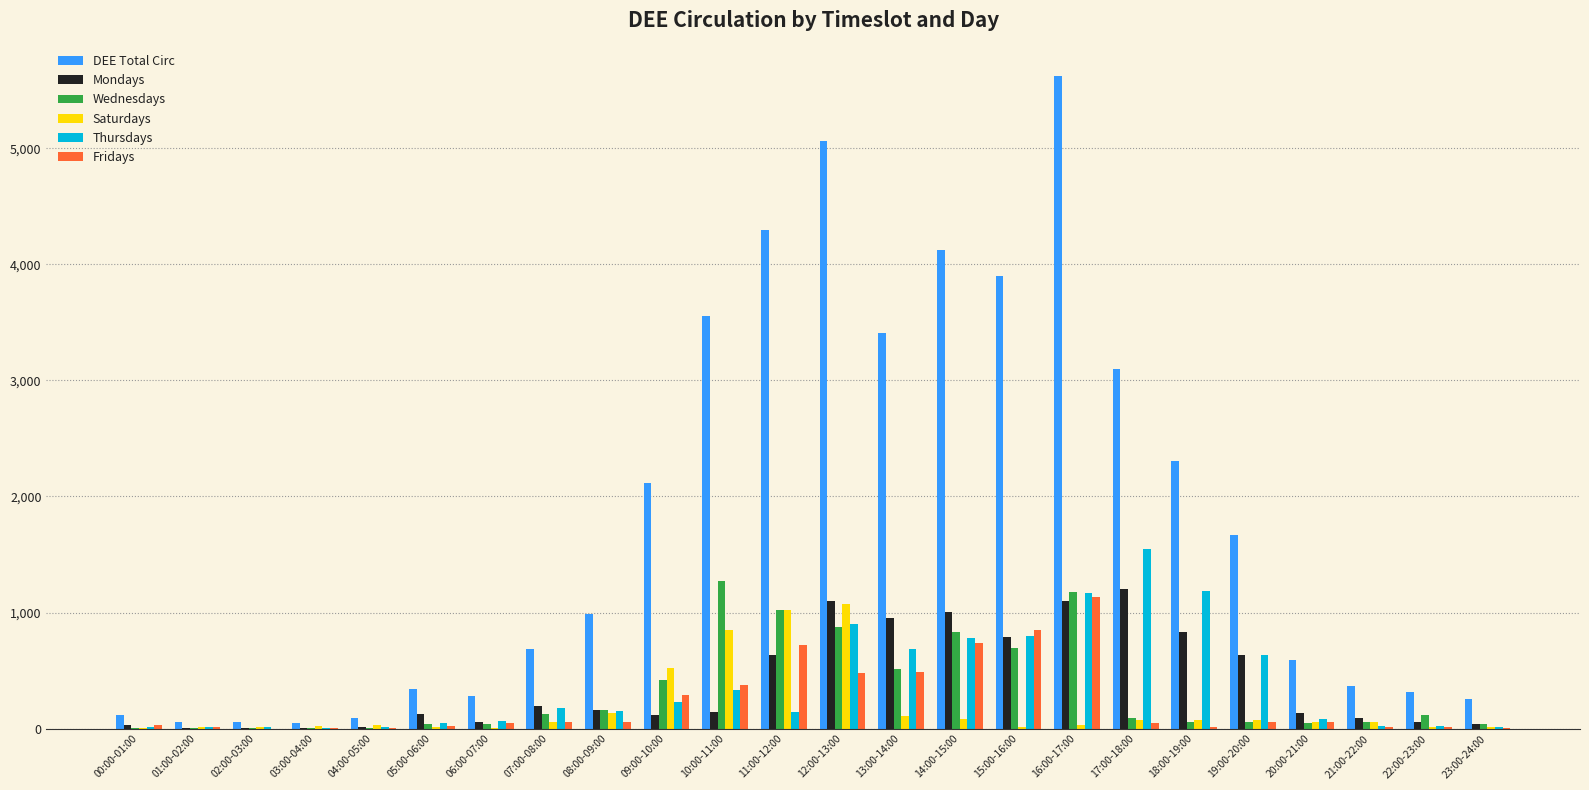

The Saturdays series shows 10 at 22:00-23:00. True or false?

True